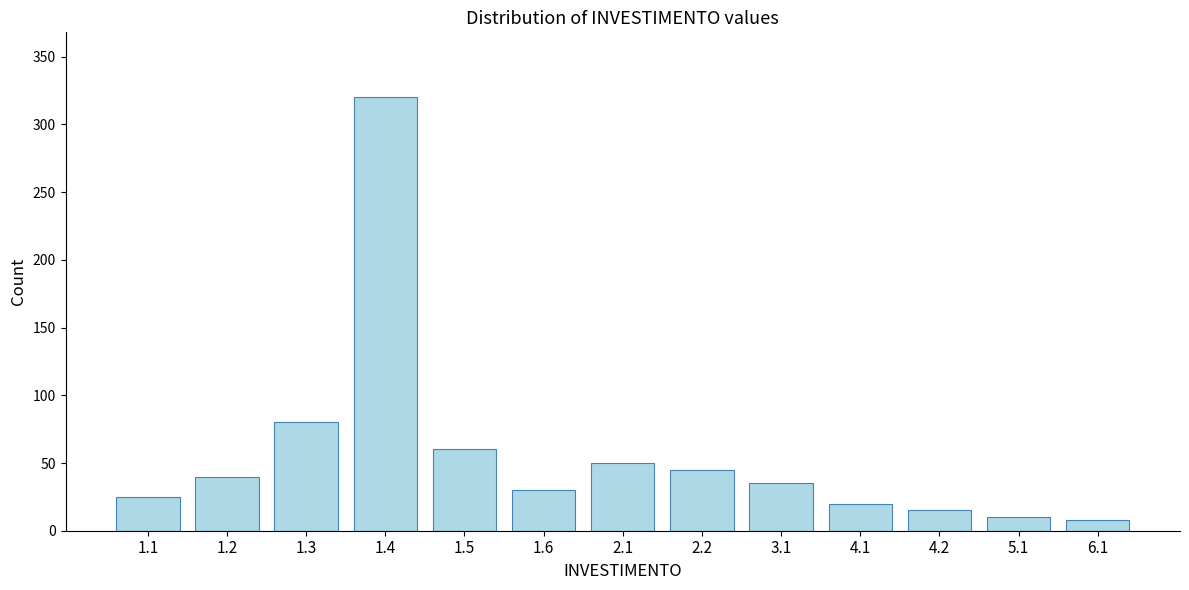

Reading left to right, list all the values displayed in this chart.

1.1=25	1.2=40	1.3=80	1.4=320	1.5=60	1.6=30	2.1=50	2.2=45	3.1=35	4.1=20	4.2=15	5.1=10	6.1=8